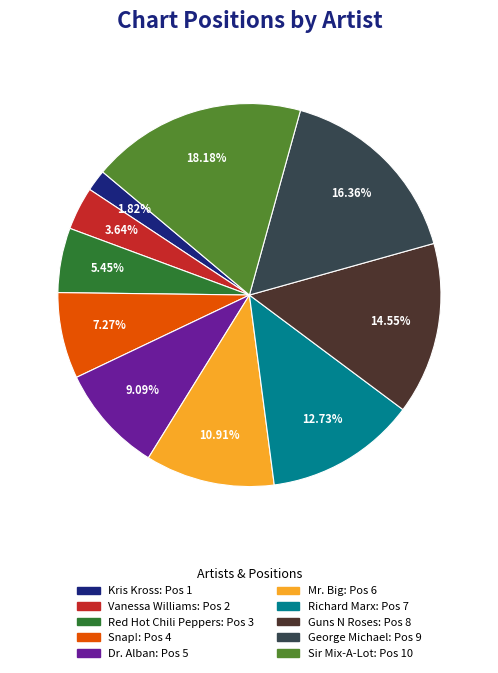

What percentage is the Red Hot Chili Peppers slice, to the nearest percent?

5%